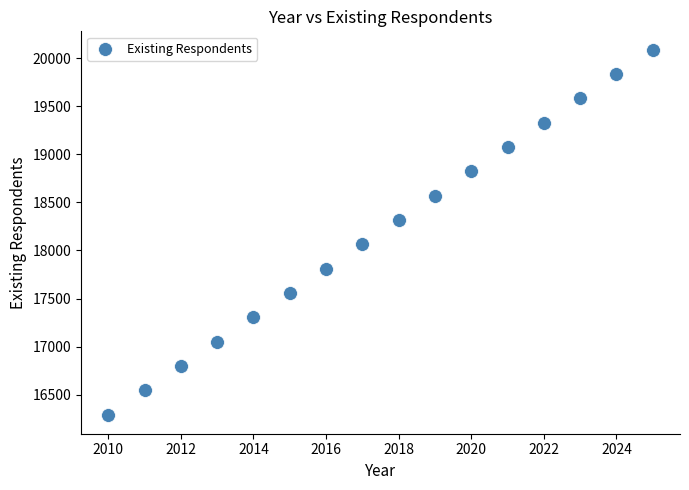

What is the range of Y values (max minus min)?

3803